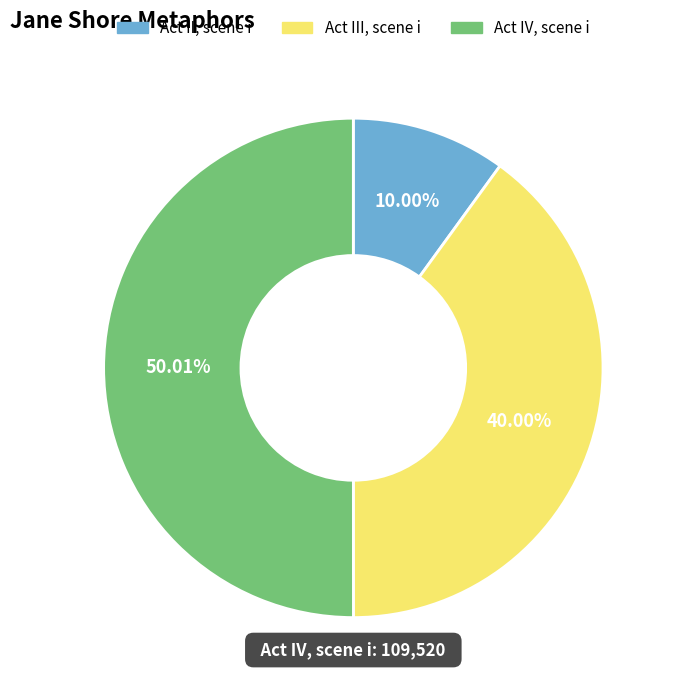

What is the total percentage of Act II, scene i and Act III, scene i?

50.0%